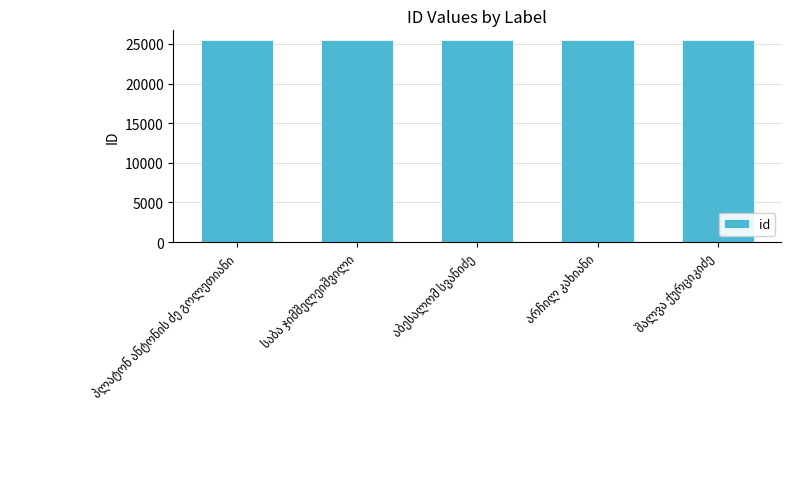

What is the average value?

25445